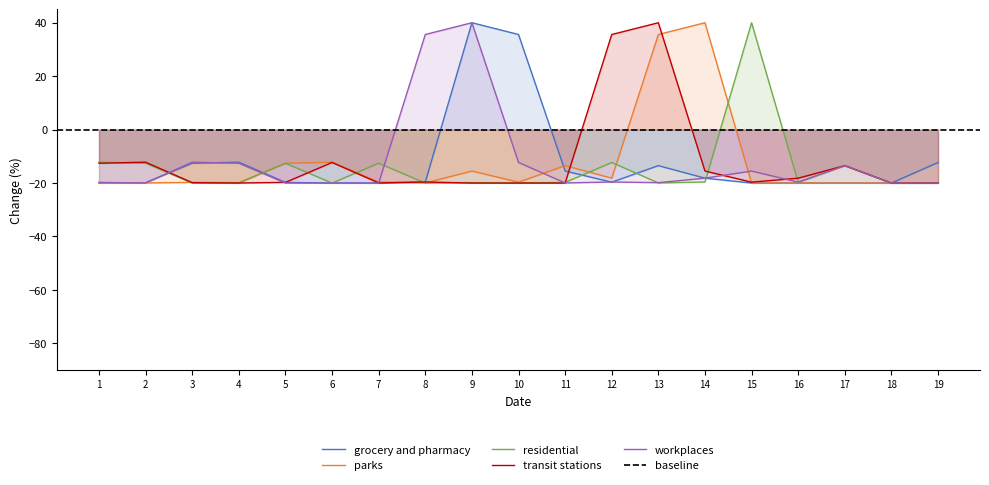

What is the value of the grocery and pharmacy point at the 9th from the left?

40.0